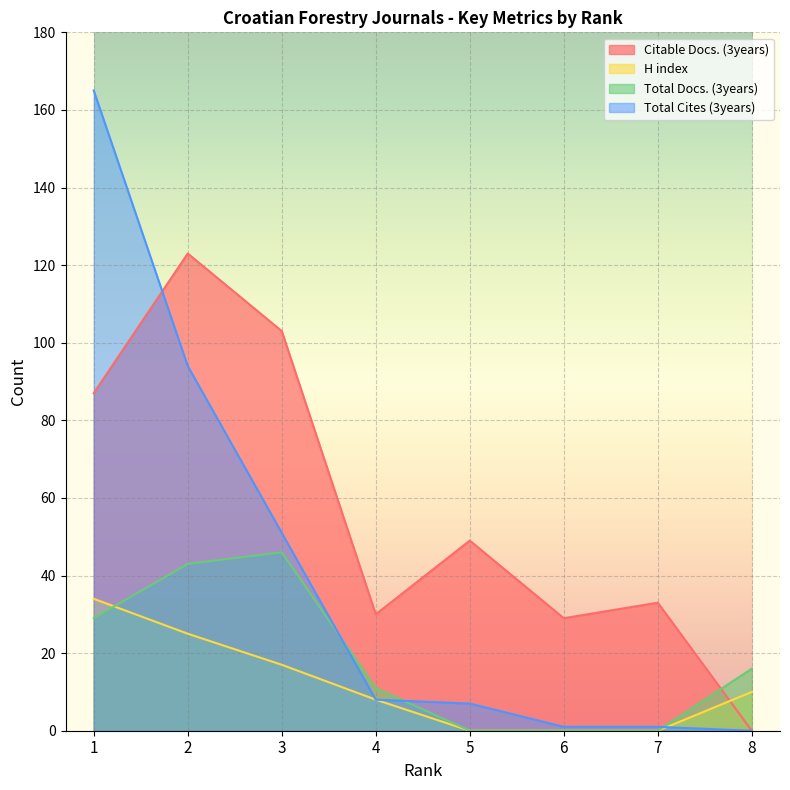

What is the value of the Total Cites (3years) point at the 7th from the left?

1